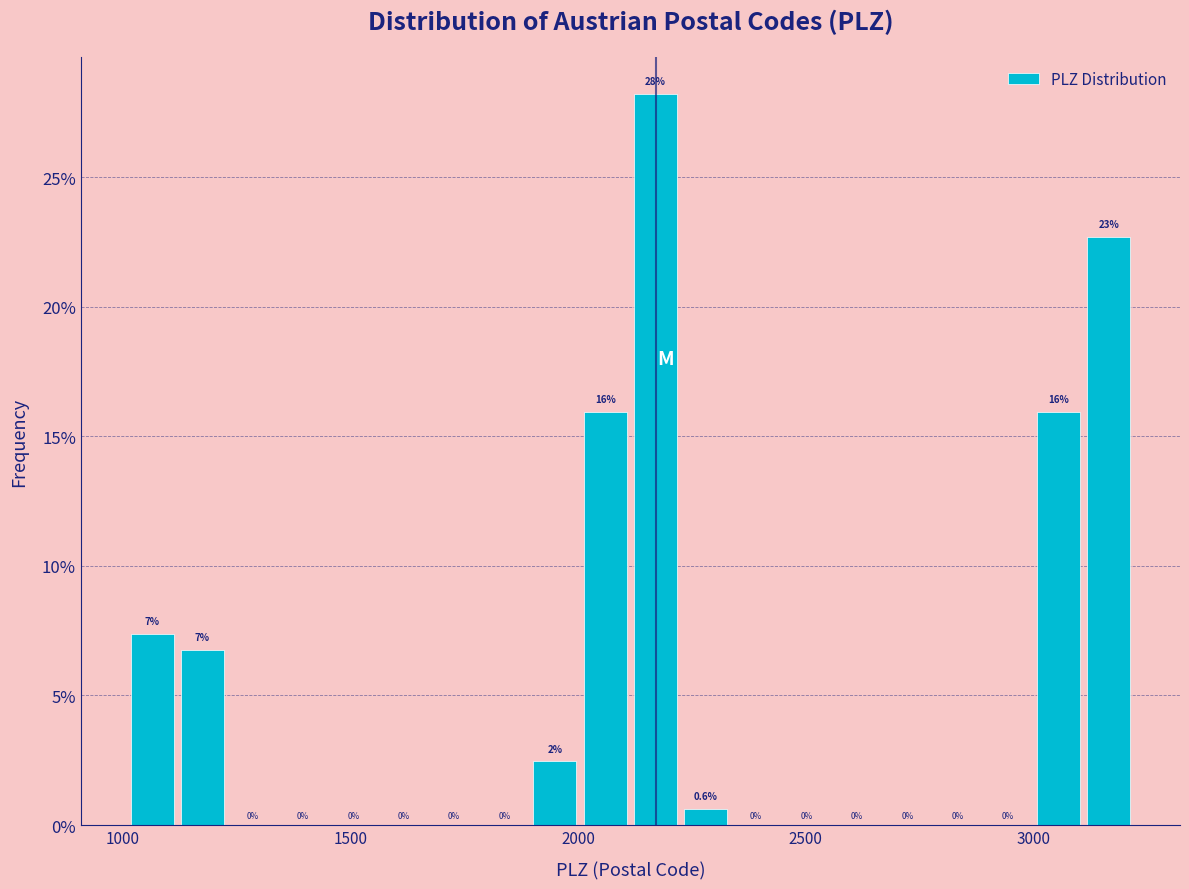

Read against the x-axis, roughly where is the centre of the tallest bar?

2150